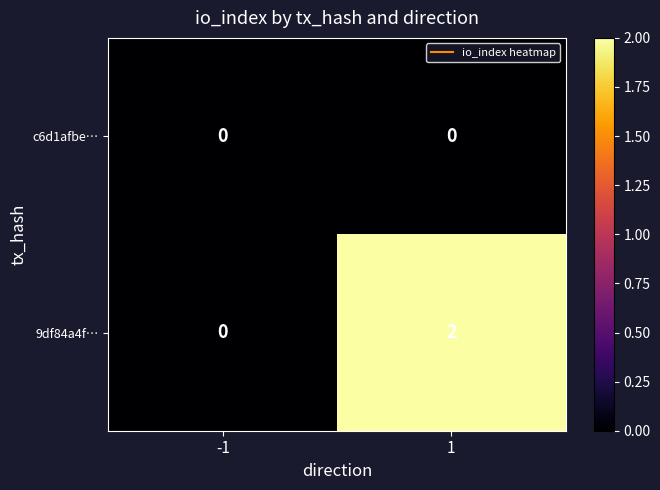

Count the number of categories in the chart.

2